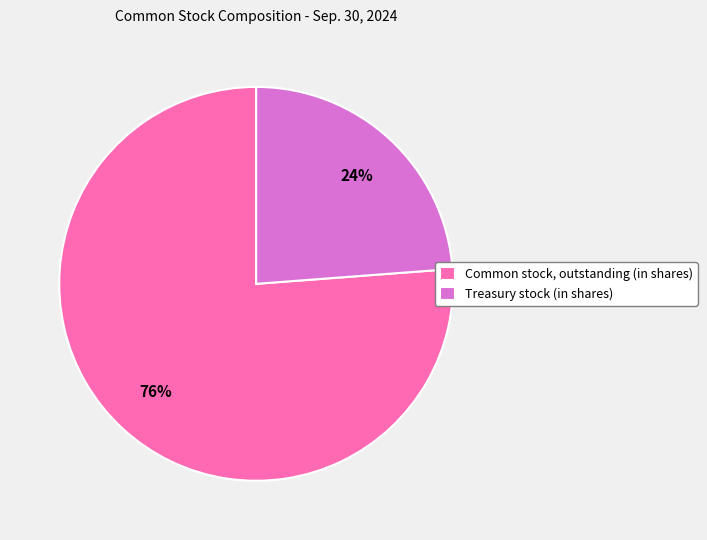

Is it true that Treasury stock (in shares) is 24% of the pie?

True